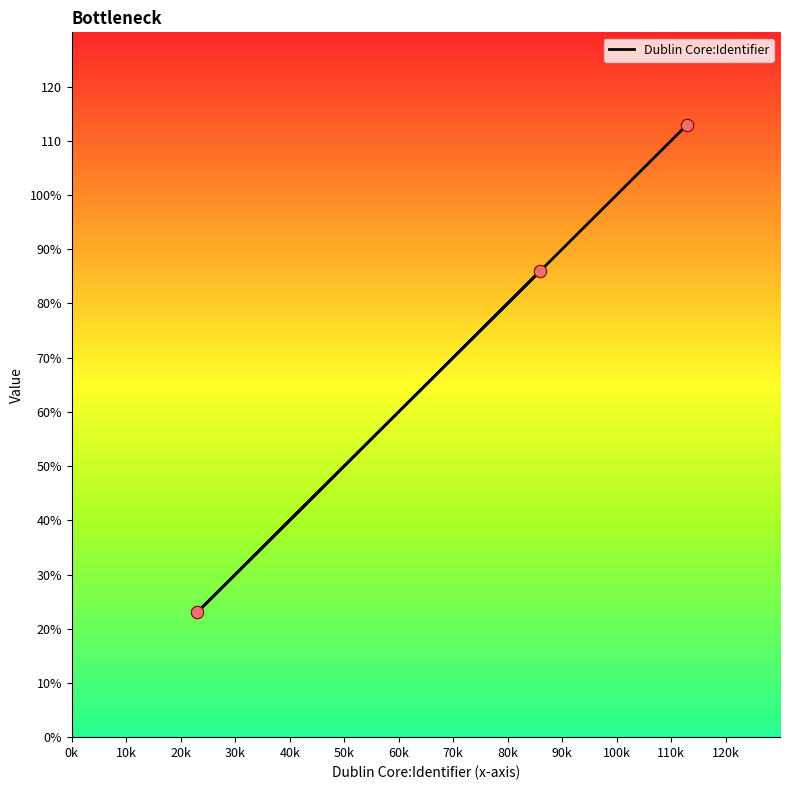

Approximately how many times larger is the value at 20k compared to 10k?

4.9